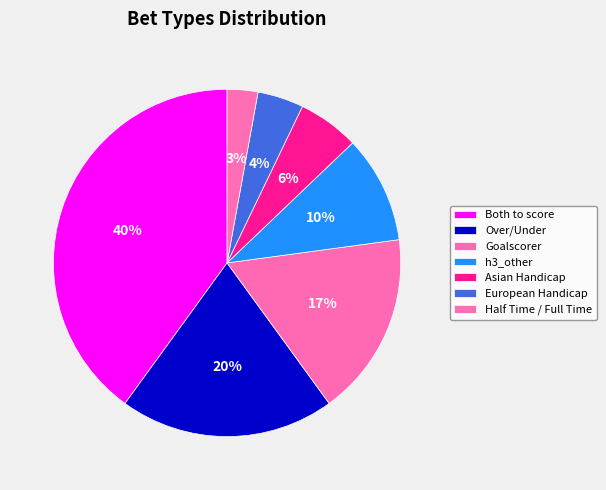

Which category has the smallest portion of the pie?

Half Time / Full Time